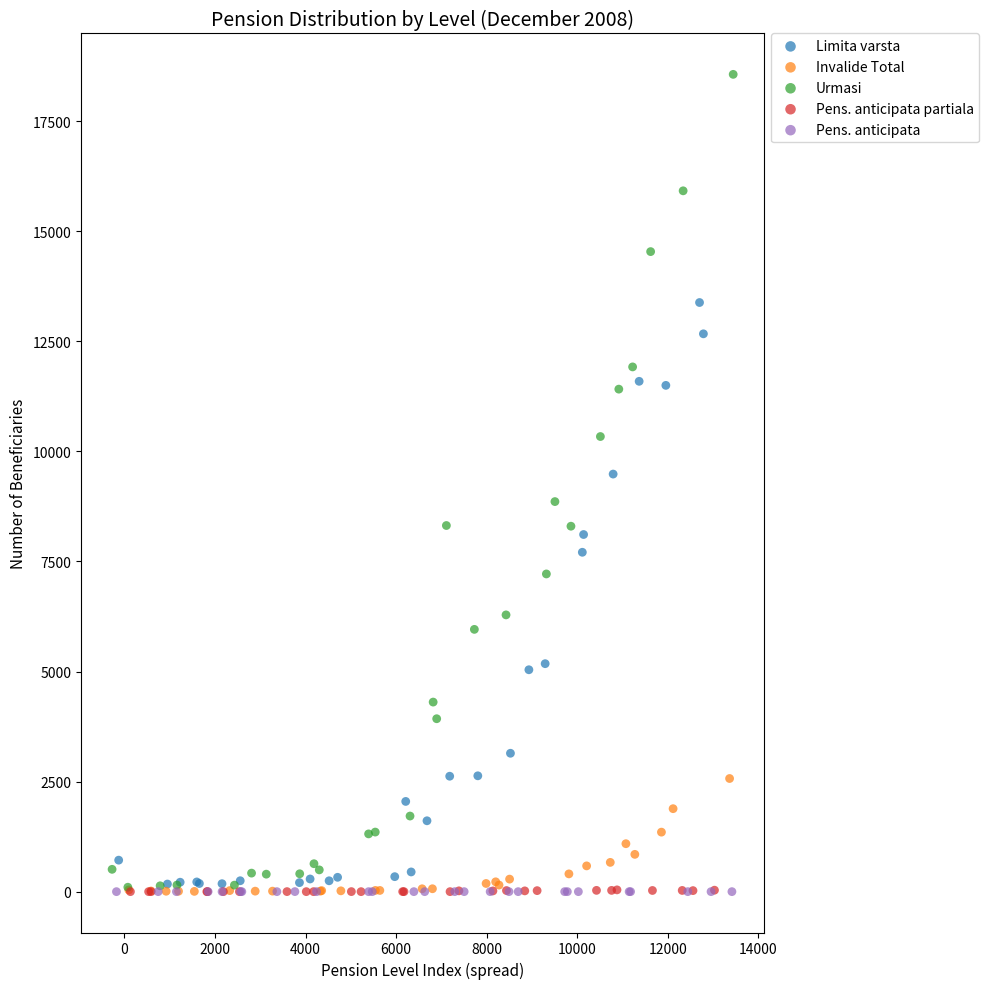

What are all the series names shown in the legend?

Limita varsta, Invalide Total, Urmasi, Pens. anticipata partiala, Pens. anticipata